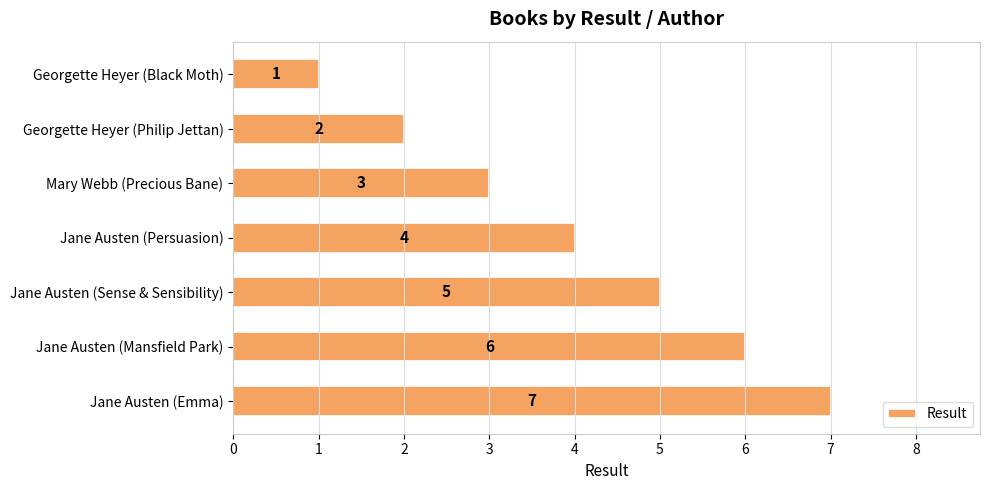

How many values are below 4?

3